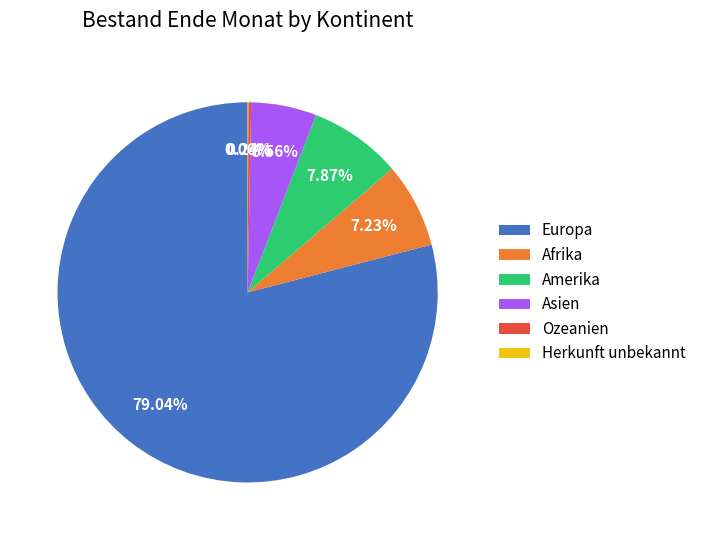

What is the ratio of the value at Europa to the value at Amerika?

10.0